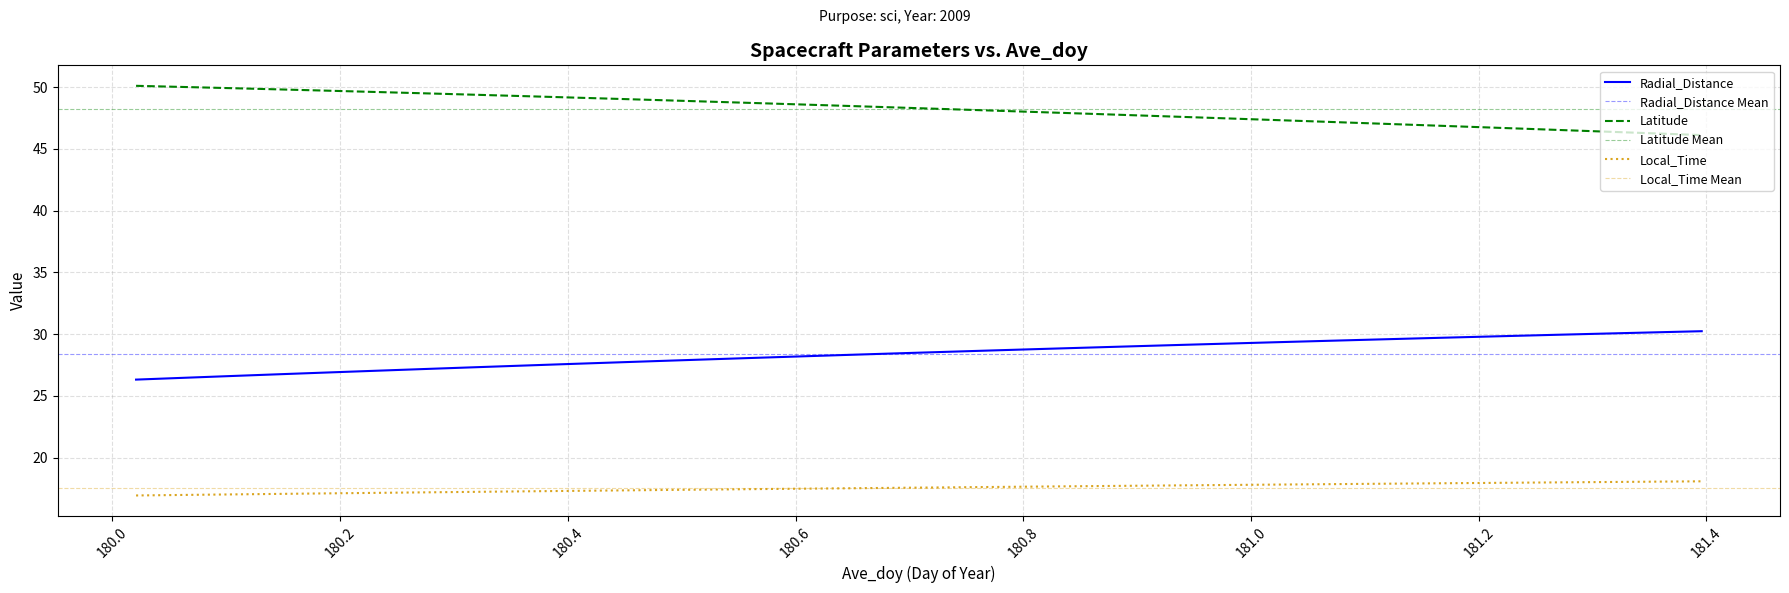

Reading left to right, what are all the values shown in this chart?

Radial_Distance: 26.3	26.5	26.6	26.7	26.9	27.0	27.2	27.3	27.4	27.6	27.7	27.8	27.9	28.1	28.2	28.3	28.4	28.6	28.7	28.8	28.9	29.0	29.1	29.2	29.3	29.4	29.5	29.7	29.8	29.9	30.0	30.0	30.1	30.2
Latitude: 50.1	50.0	49.9	49.8	49.7	49.6	49.5	49.4	49.3	49.2	49.1	48.9	48.8	48.7	48.6	48.5	48.3	48.2	48.1	48.0	47.8	47.7	47.6	47.5	47.3	47.2	47.1	46.9	46.8	46.7	46.5	46.4	46.2	46.1
Local_Time: 16.9	17.0	17.0	17.1	17.1	17.1	17.2	17.2	17.3	17.3	17.3	17.4	17.4	17.5	17.5	17.5	17.6	17.6	17.6	17.7	17.7	17.7	17.8	17.8	17.8	17.9	17.9	17.9	17.9	18.0	18.0	18.0	18.1	18.1